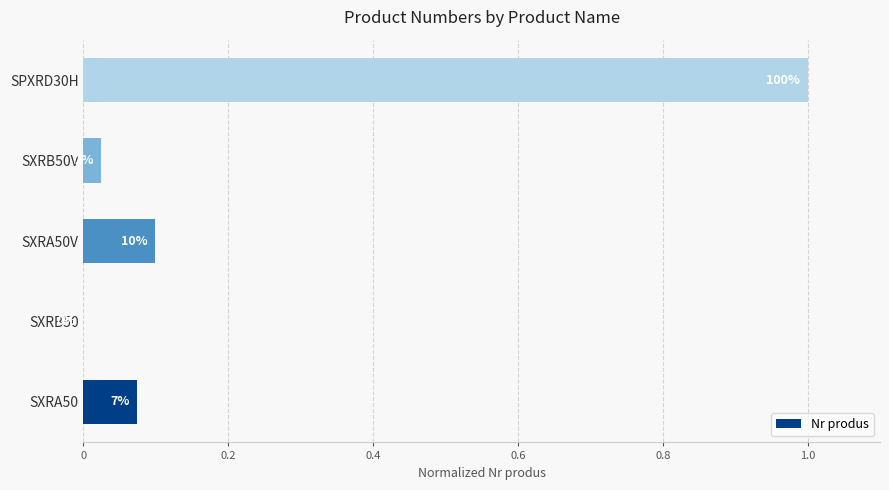

What is the average value?

0.2